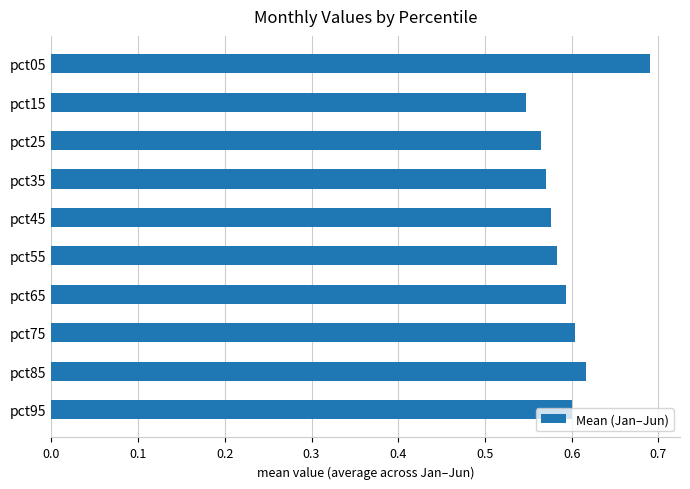

What is the sum of all values?

5.9